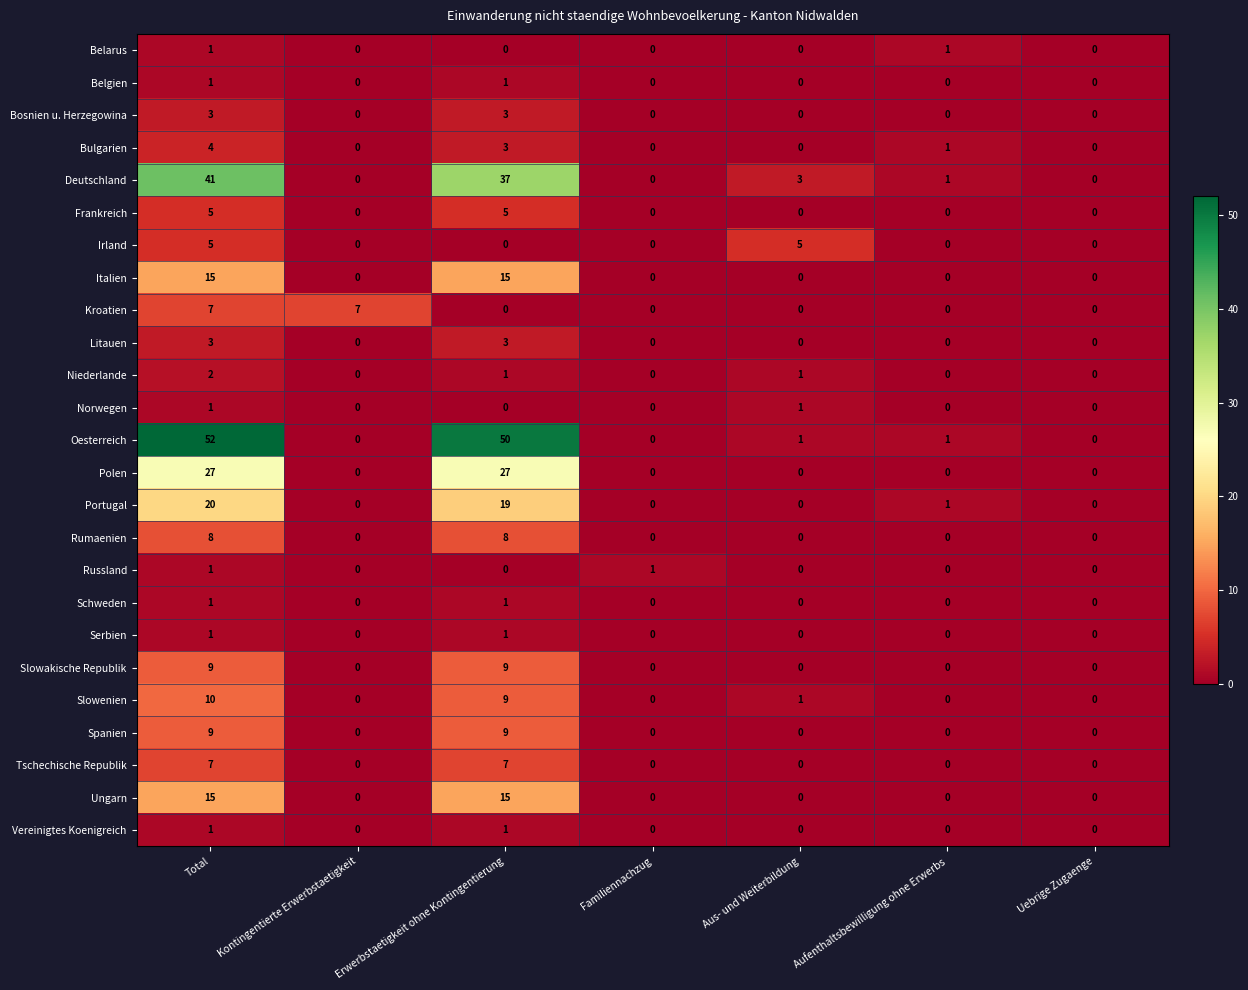

Which category has the highest value across all series?

Total